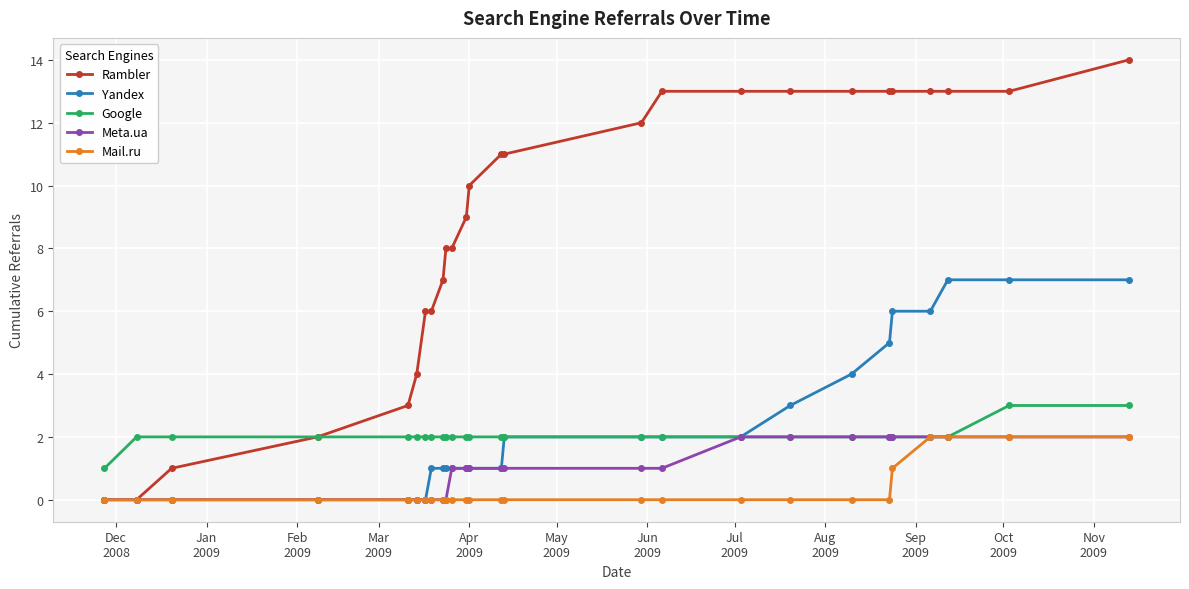

What is the highest value of the Google series?

3